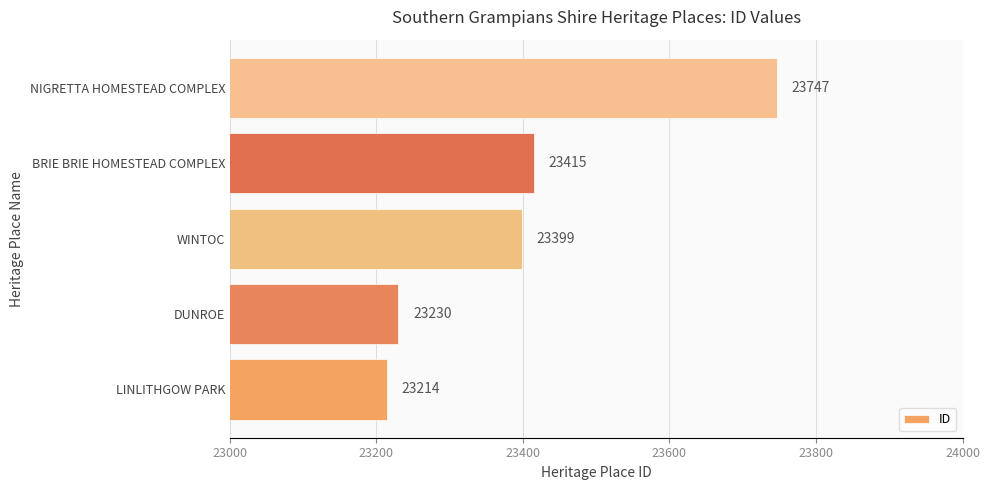

Reading top to bottom, extract all data points from this chart.

23747	23415	23399	23230	23214